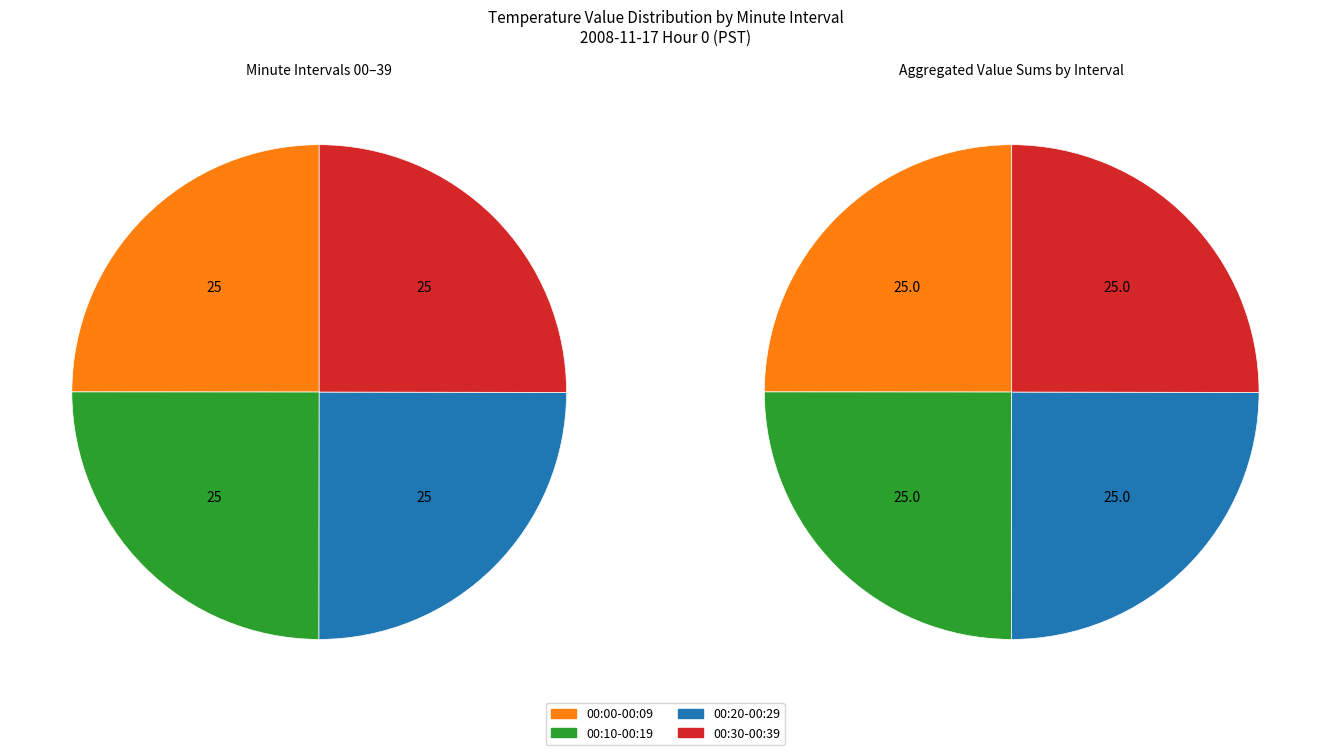

What is the ratio of the value at 38 to the value at 11?

1.0